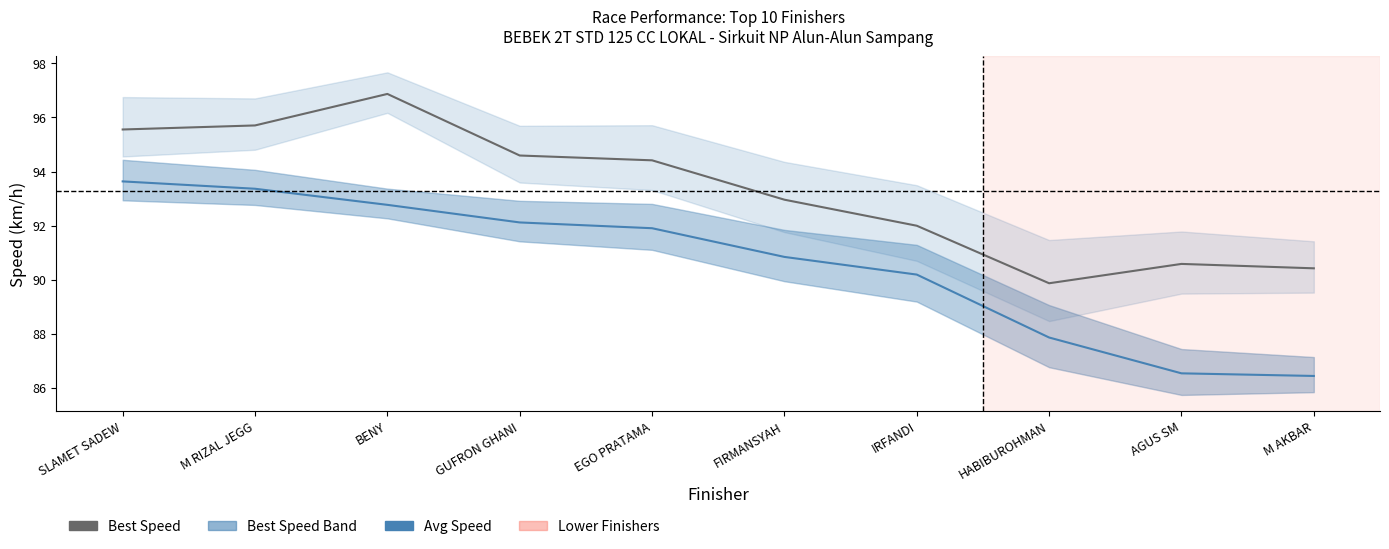

True or false: Average Speed and Best Speed intersect in this chart.

False